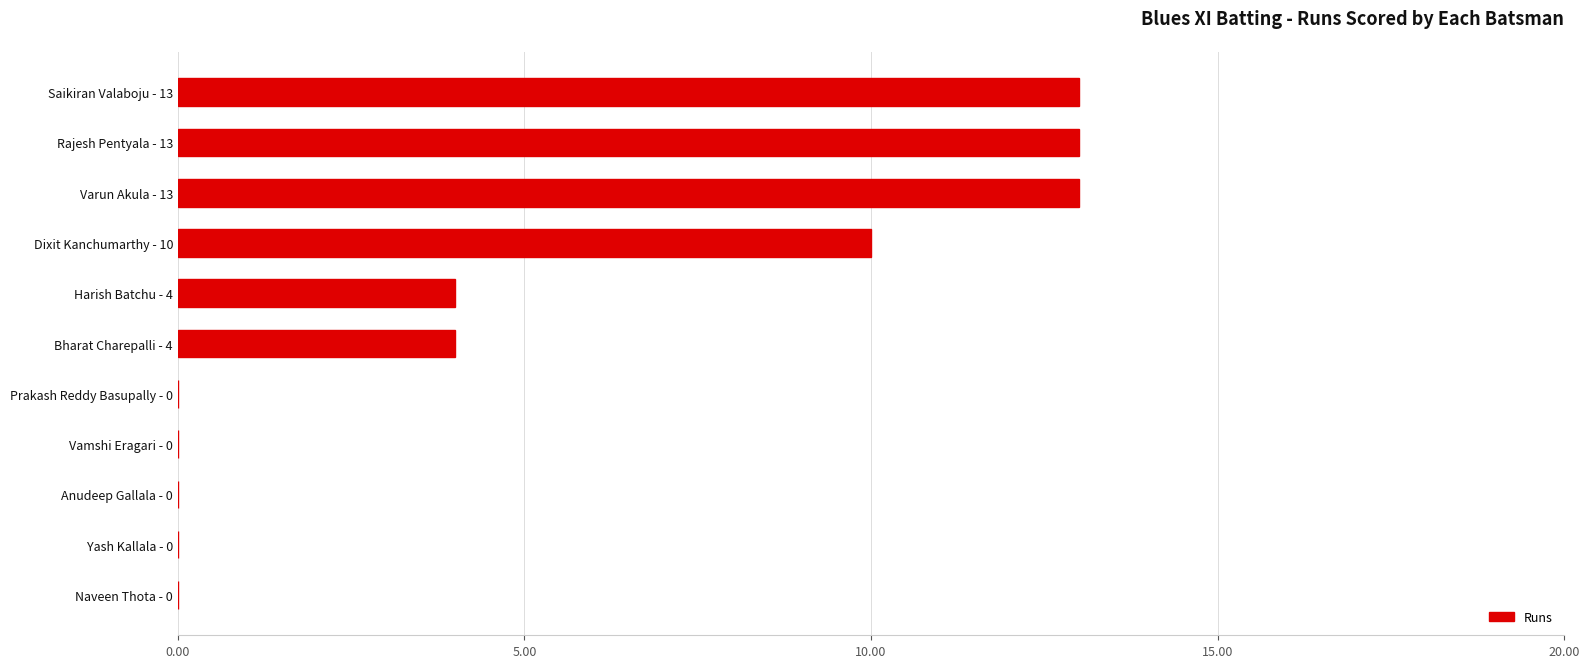

What is the greatest value displayed?

13